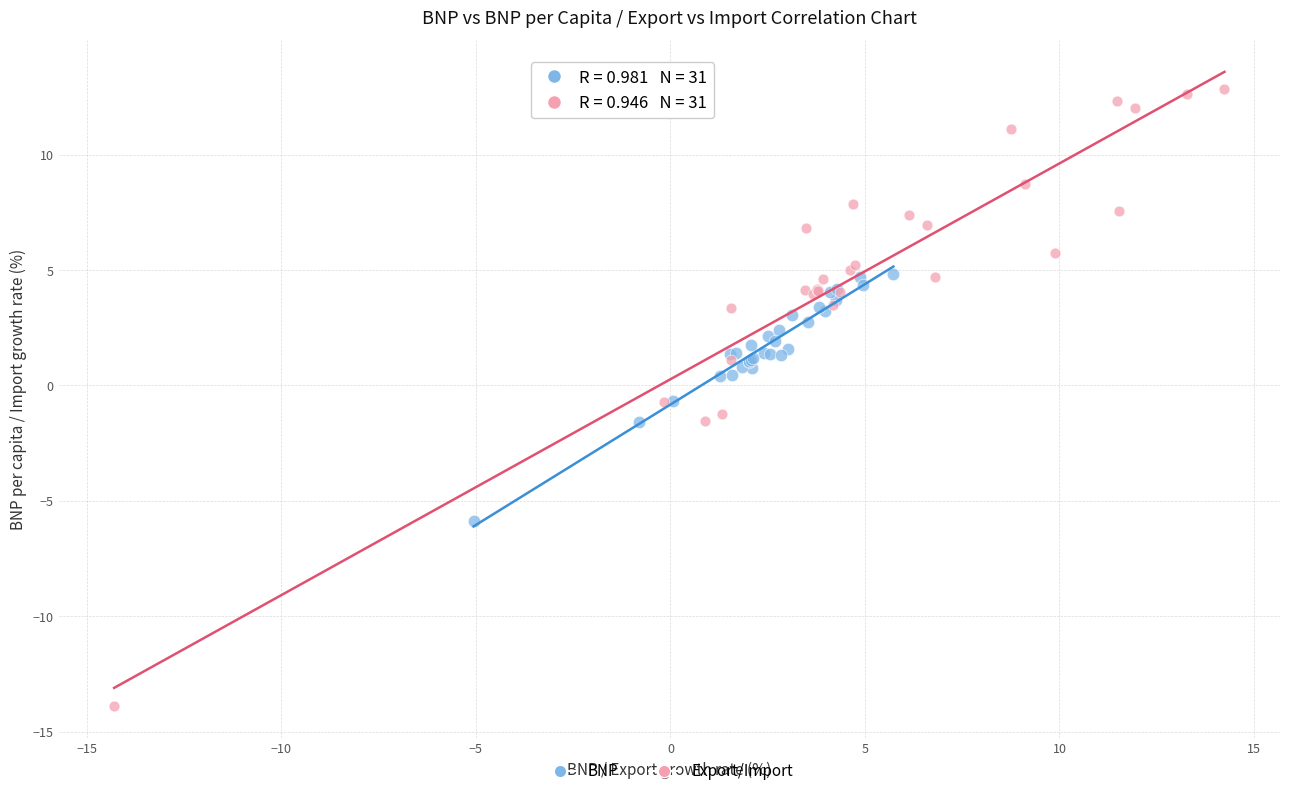

What are all the series names shown in the legend?

BNP, Export/Import